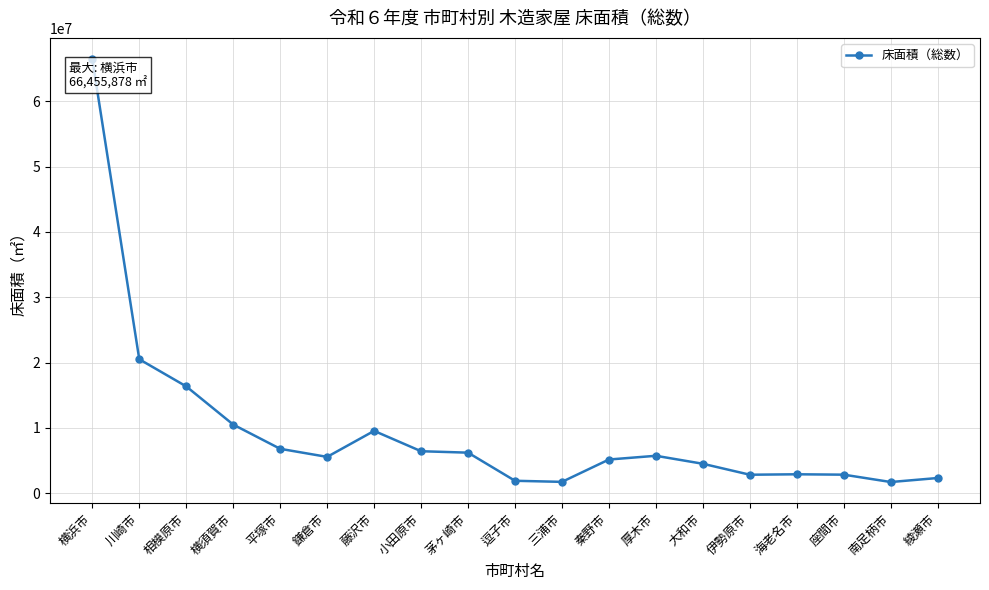

Where is the data nearest to the value 34091336?

川崎市